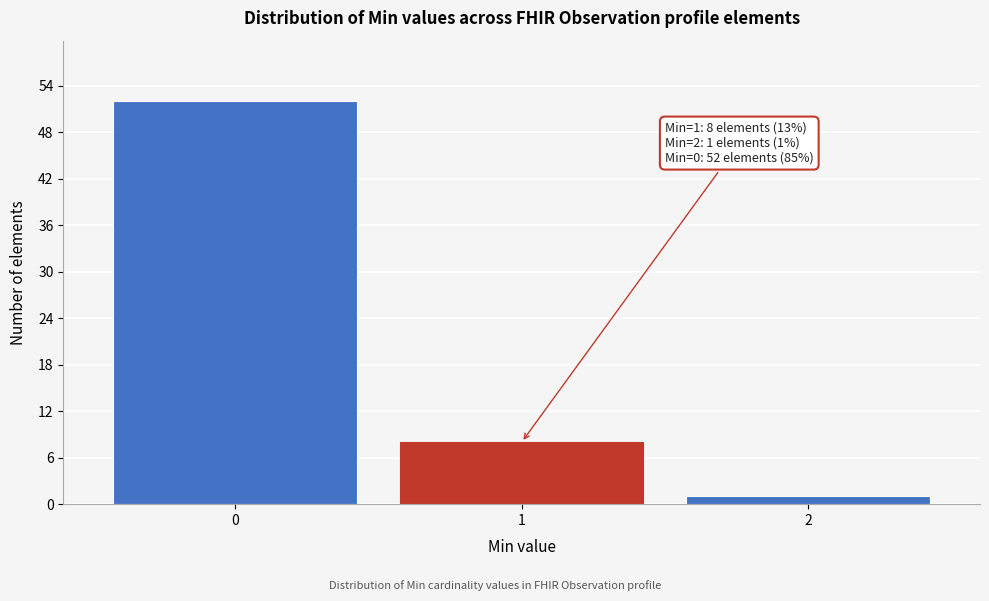

Reading left to right, extract all data points from this chart.

52	8	1